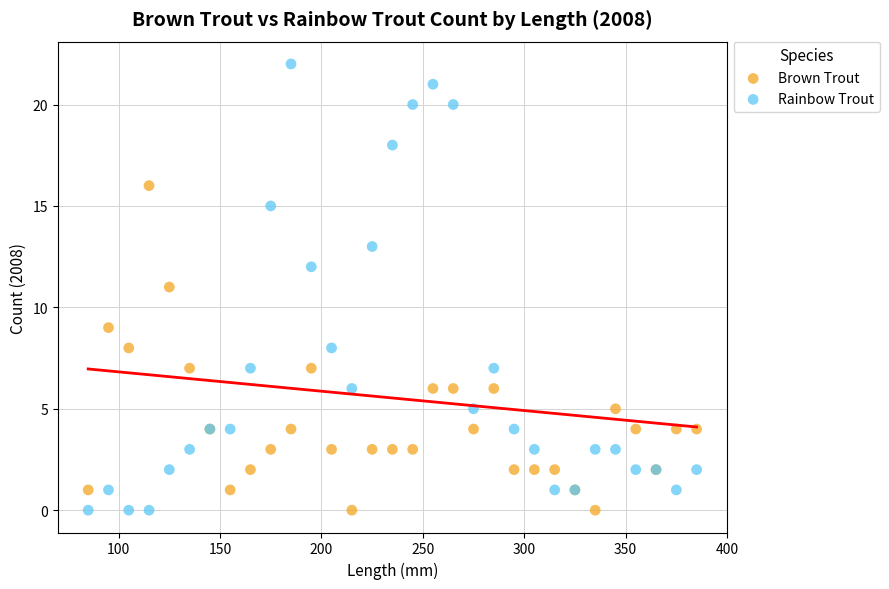

Which series reaches the maximum Y coordinate?

Rainbow Trout